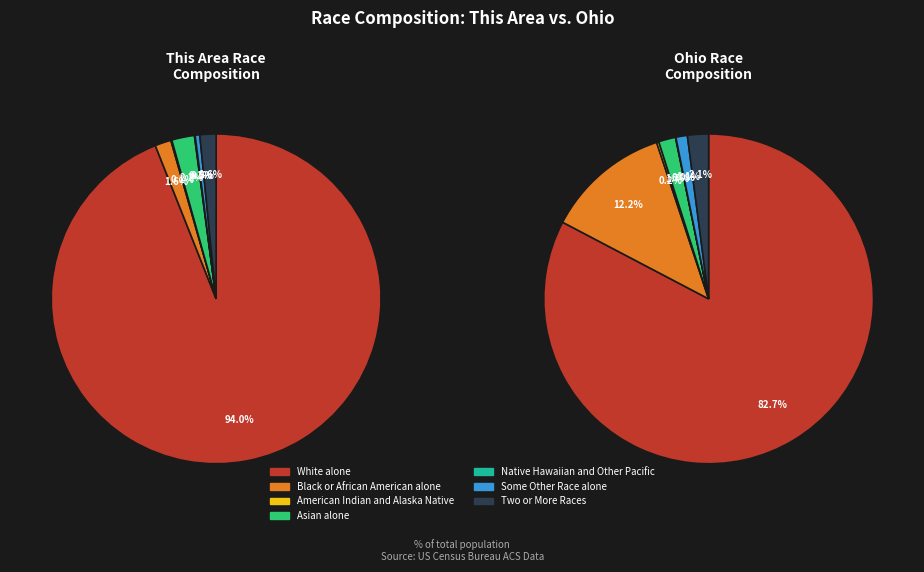

What percentage is the White alone slice, to the nearest percent?

94%